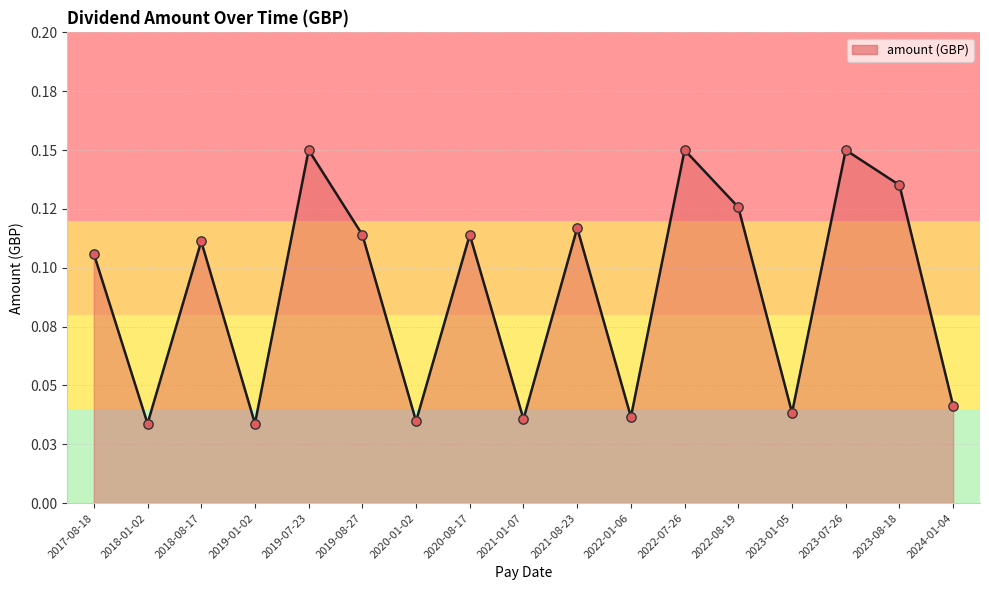

Between 2022-07-26 and 2019-01-02, which is larger?

2022-07-26